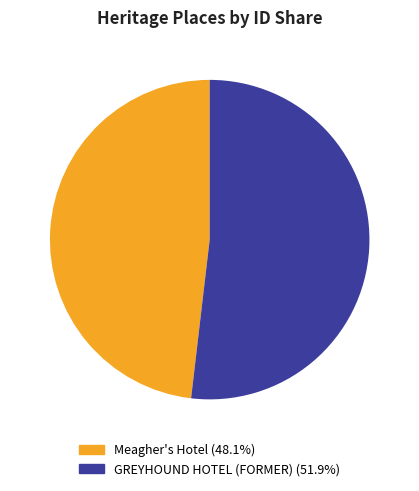

Between Meagher's Hotel and GREYHOUND HOTEL (FORMER), which is larger?

GREYHOUND HOTEL (FORMER)